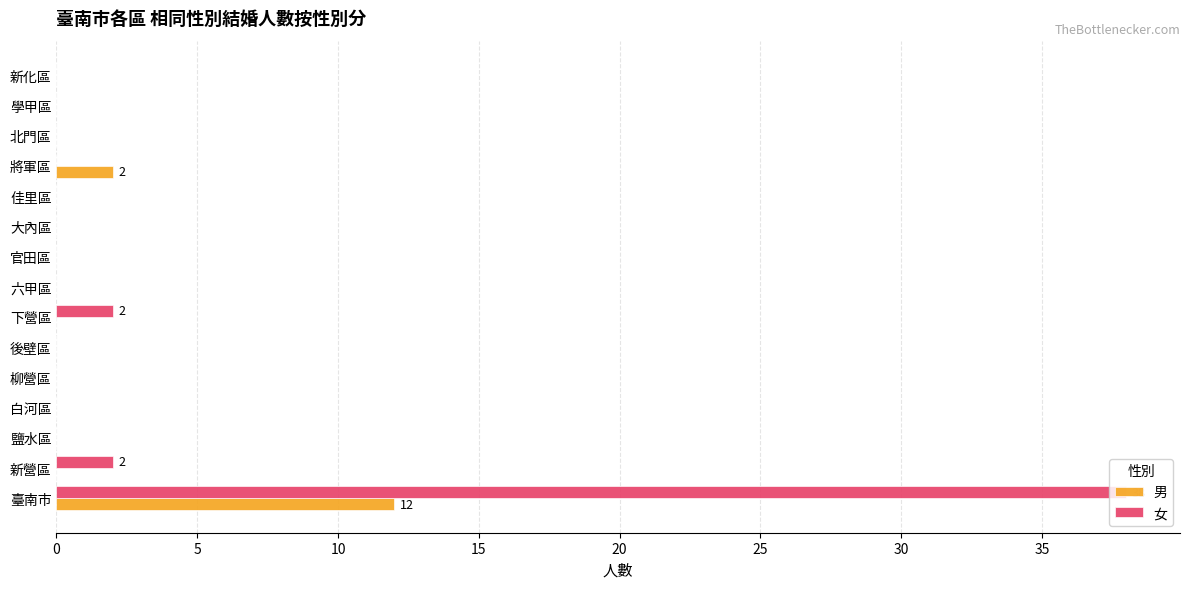

What is the sum of all 男 values?

14